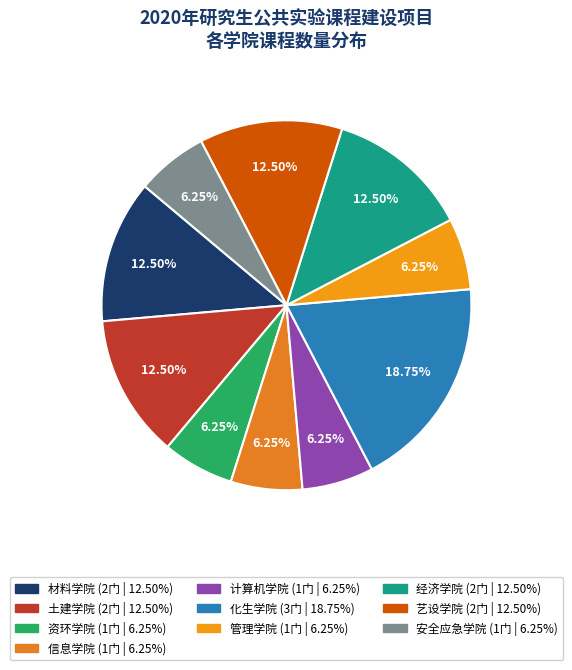

What percentage is the 计算机学院 slice, to the nearest percent?

6%